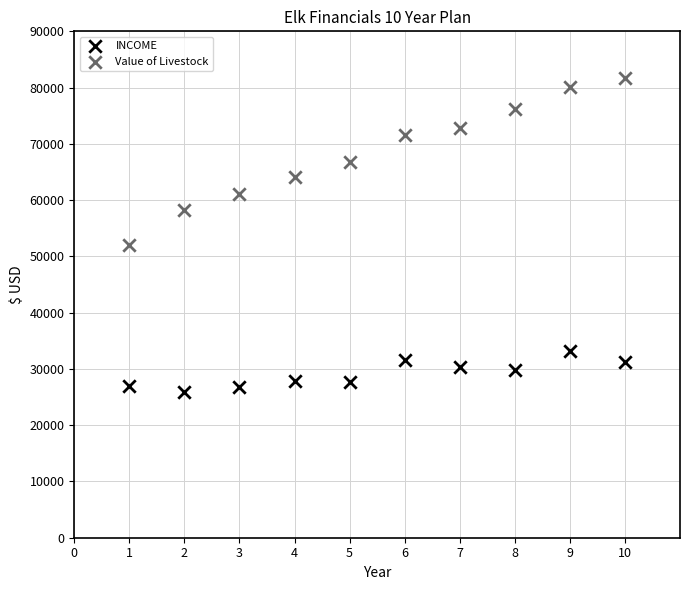

Which series has the widest spread of Y values?

Value of Livestock